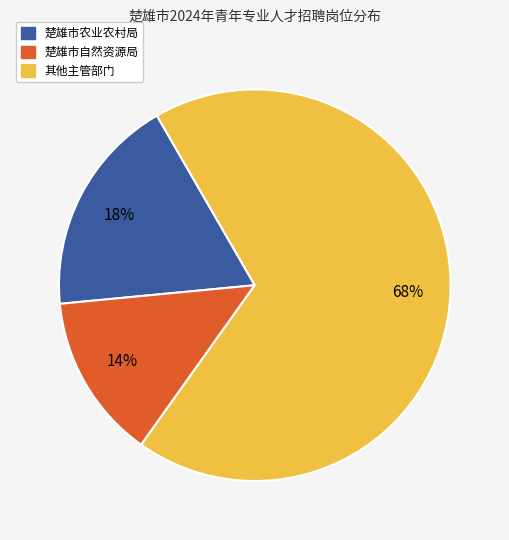

To the nearest percent, what is the average slice percentage?

33%